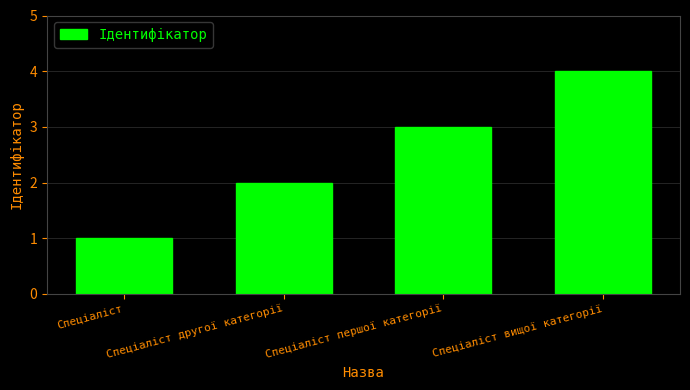

What value does the data have at Спеціаліст першої категорії?

3